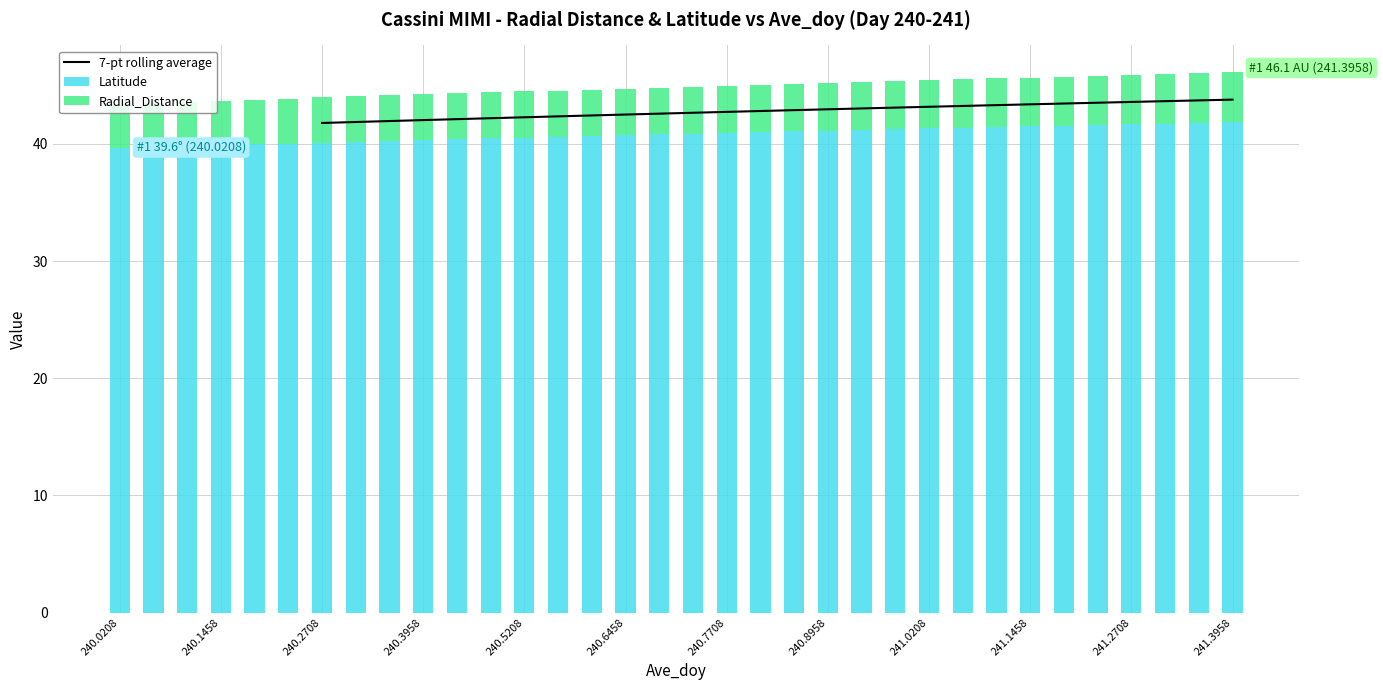

Rank the categories by Latitude value from highest to lowest.

241.3958, 241.3542, 241.3125, 241.2708, 241.2292, 241.1875, 241.1458, 241.1042, 241.0625, 241.0208, 240.9792, 240.9375, 240.8958, 240.8542, 240.8125, 240.7708, 240.7292, 240.6875, 240.6458, 240.6042, 240.5625, 240.5208, 240.4792, 240.4375, 240.3958, 240.3542, 240.3125, 240.2708, 240.2292, 240.1875, 240.1458, 240.1042, 240.0625, 240.0208